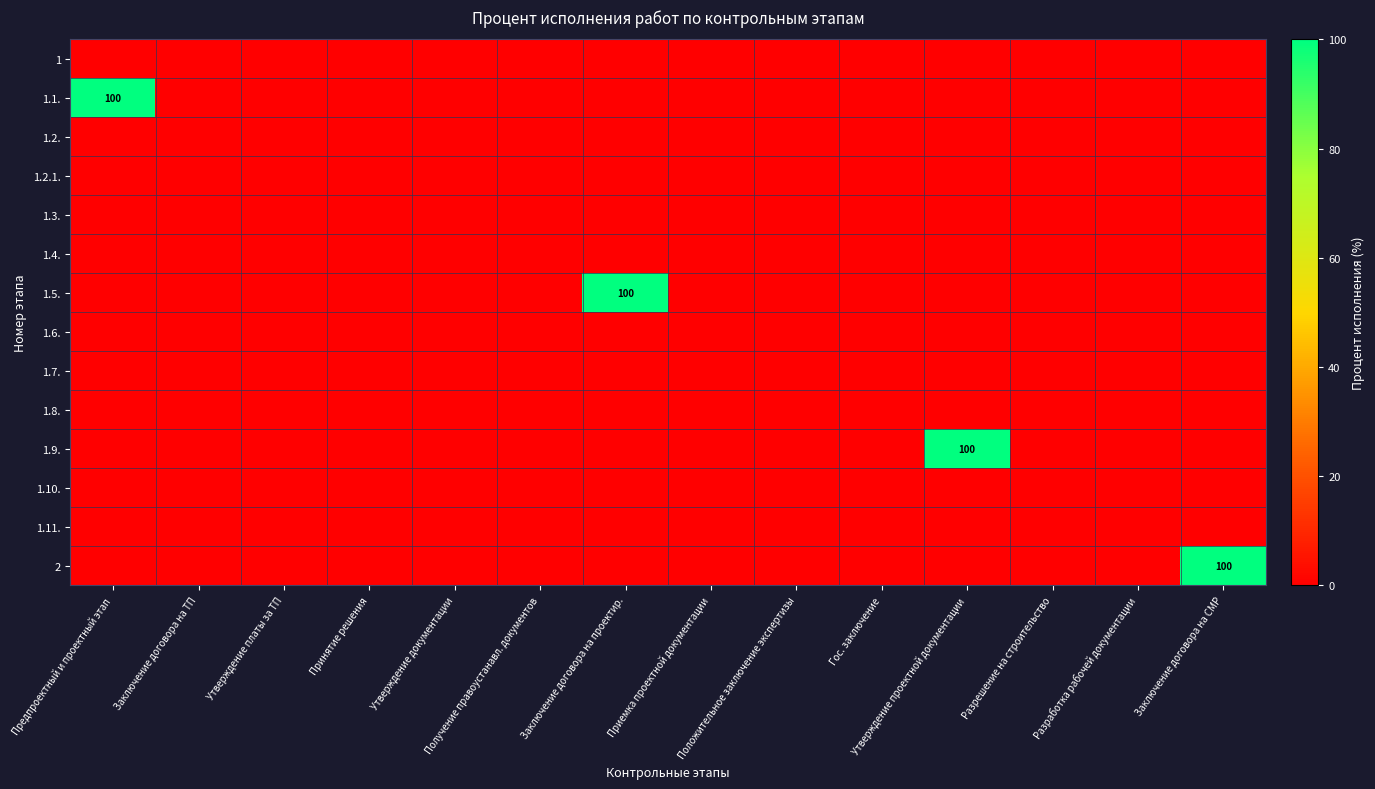

At how many categories does at least one series exceed 88?

4